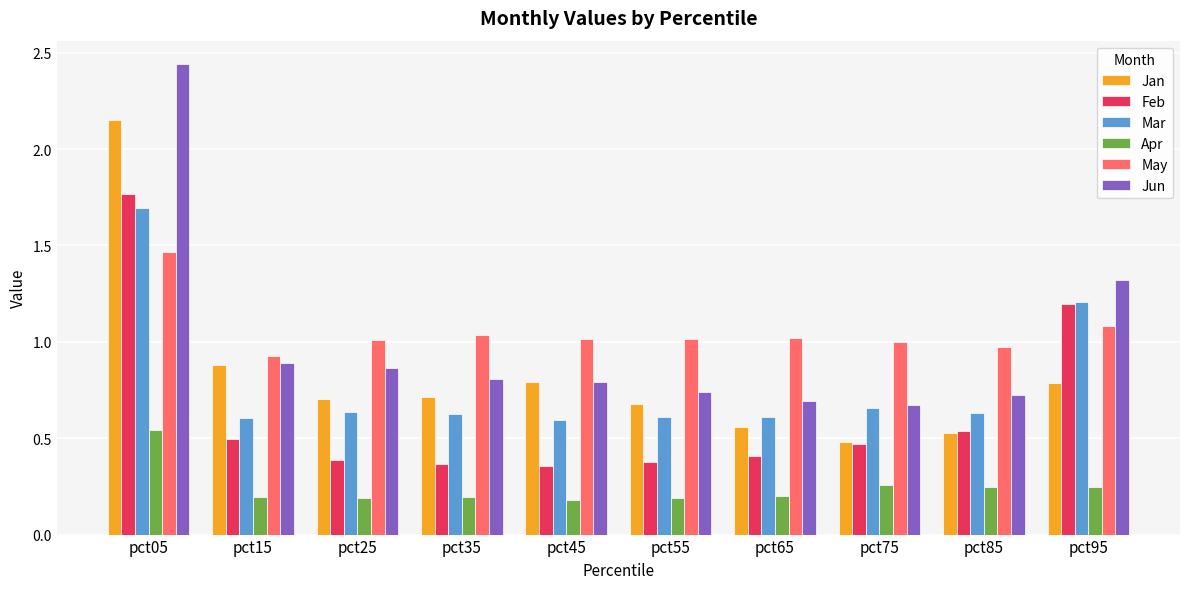

What is the sum of all May values?

10.5